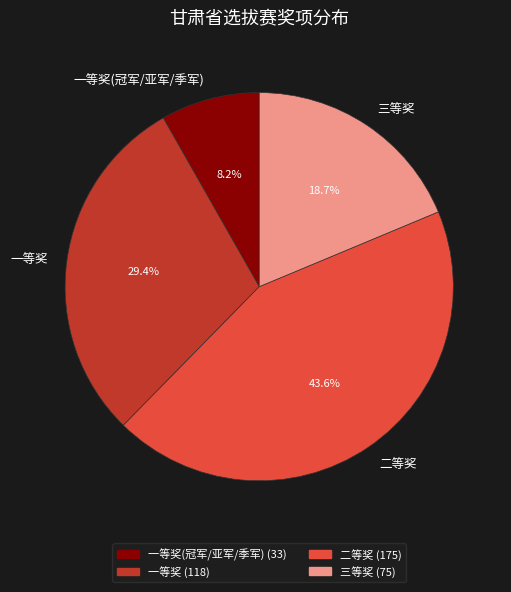

To the nearest percent, what is the difference between the largest and smallest slice percentages?

35%